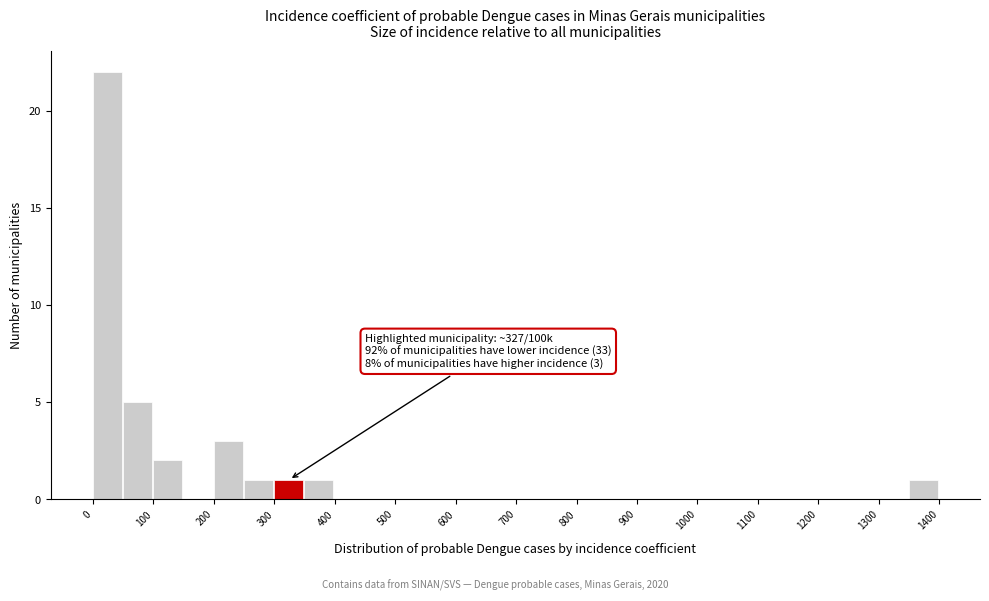

Over which range of the x-axis is the bar tallest?

0 to 50